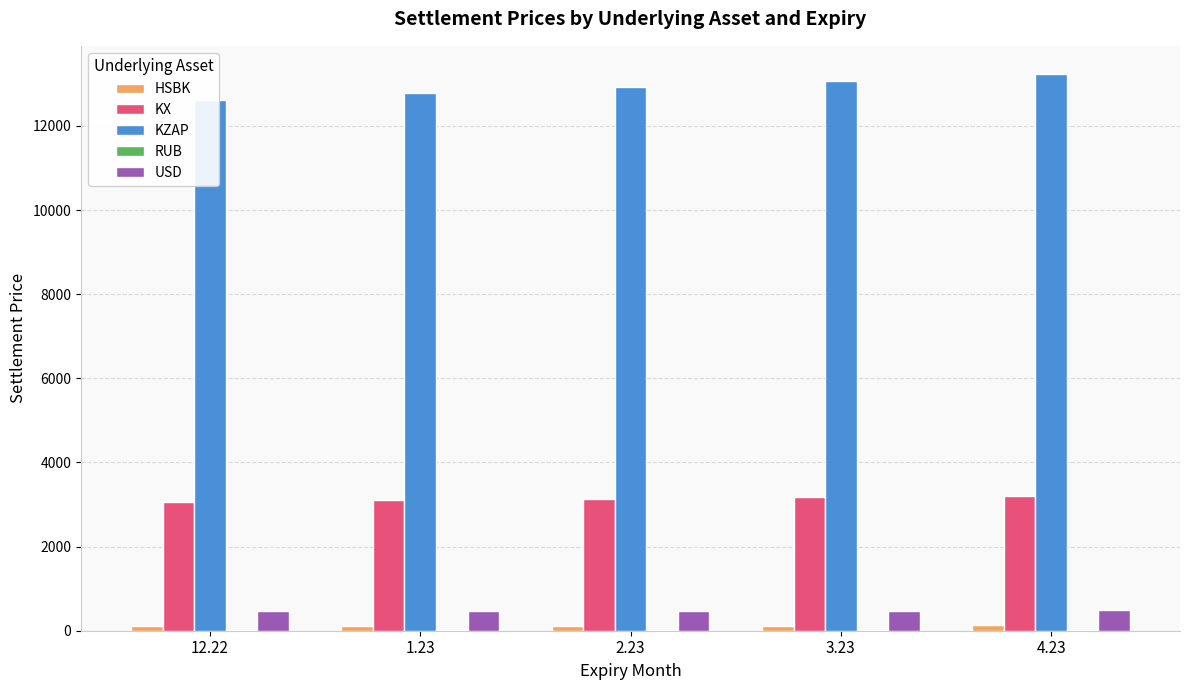

At how many categories does at least one series exceed 11601?

5